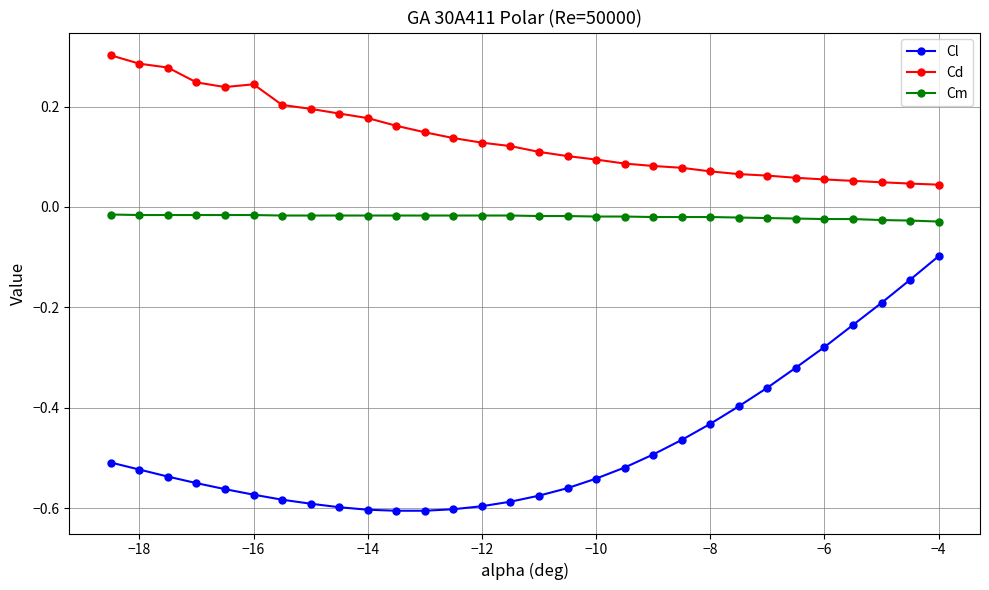

Which series has the widest spread of values?

Cl